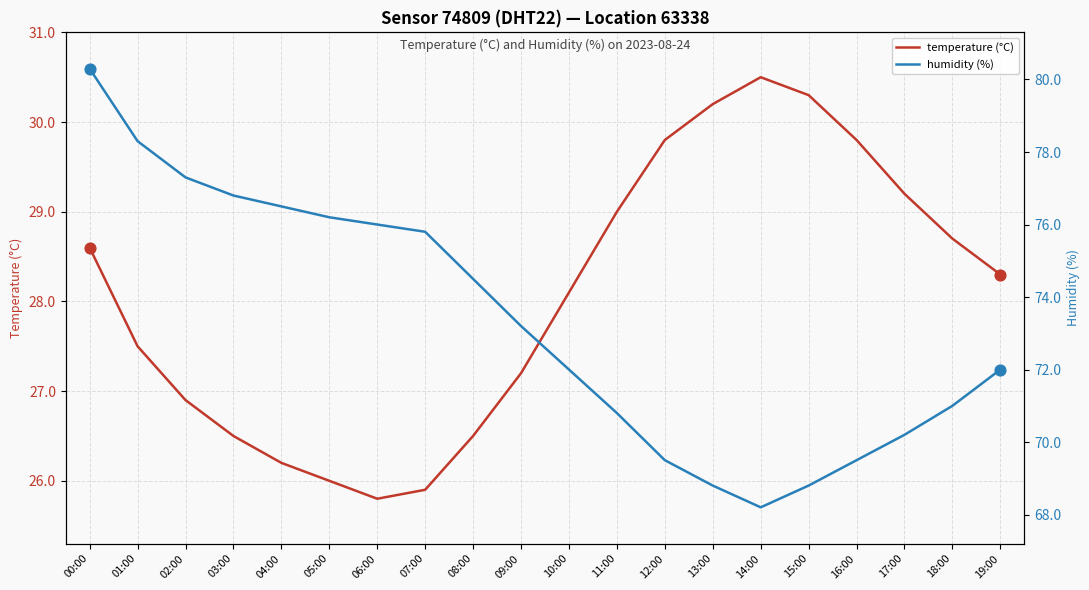

Which series has the widest spread of Y values?

humidity (%)